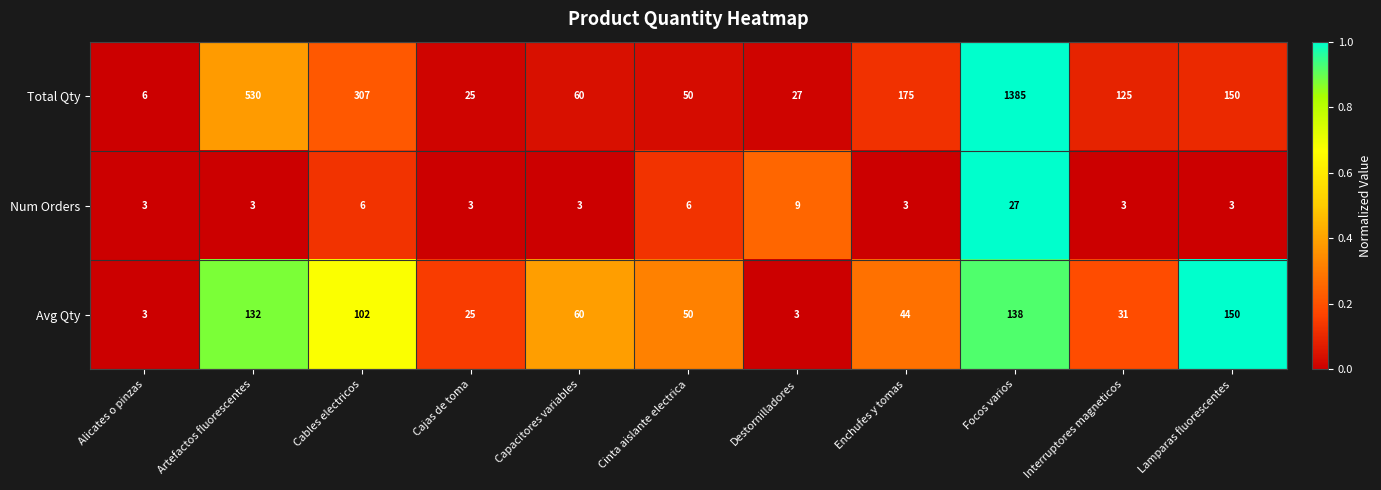

Which series has the largest total across all categories?

Total Qty